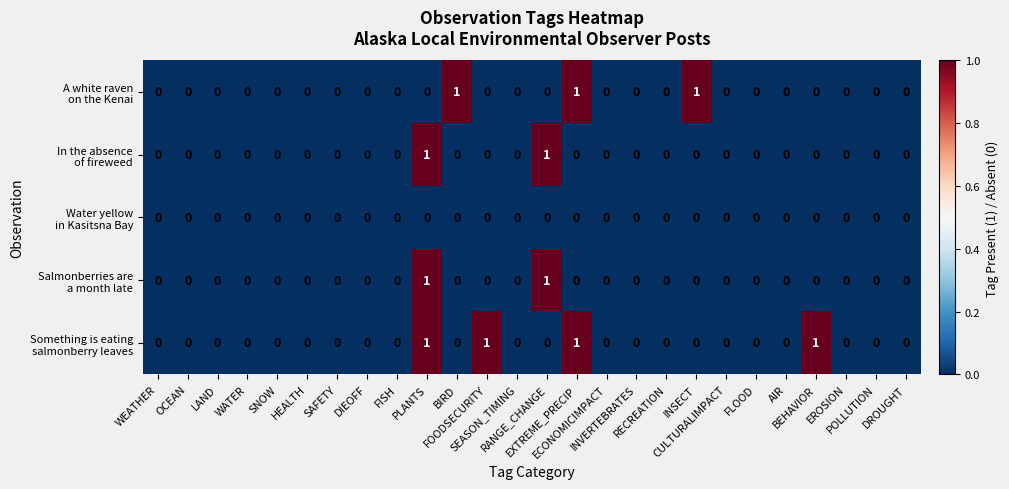

Count the number of data series in this chart.

5